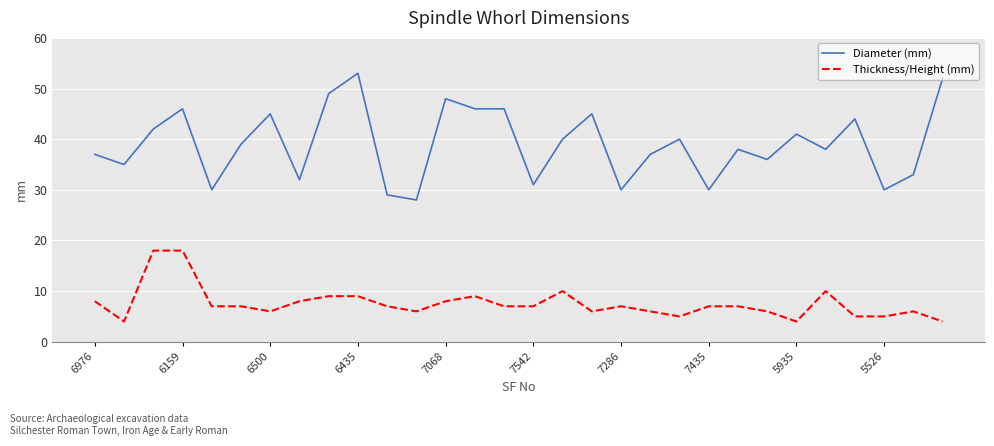

What is the minimum value for Diameter (mm)?

28